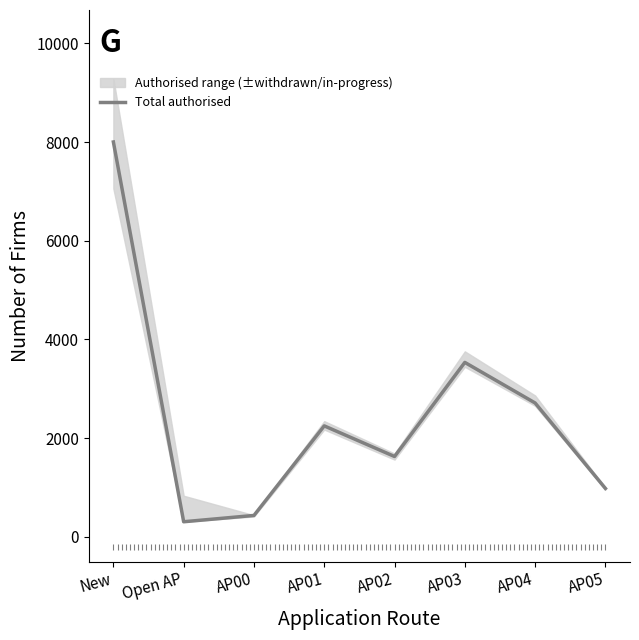

Is this an area chart (filled region under the line)?

No